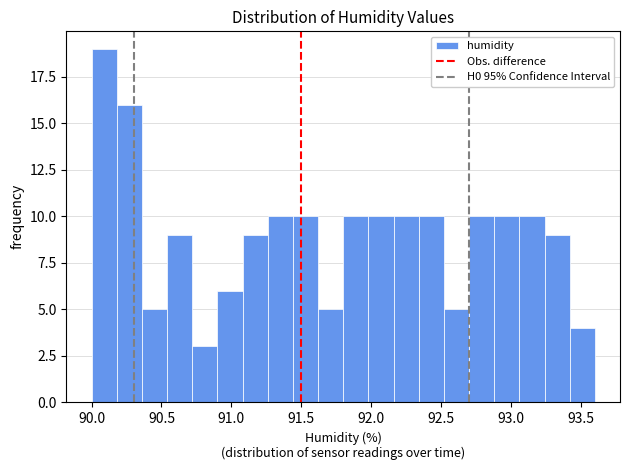

Around what value on the x-axis is the tallest bar? Give the approximate position of its centre, as read against the axis.

90.10